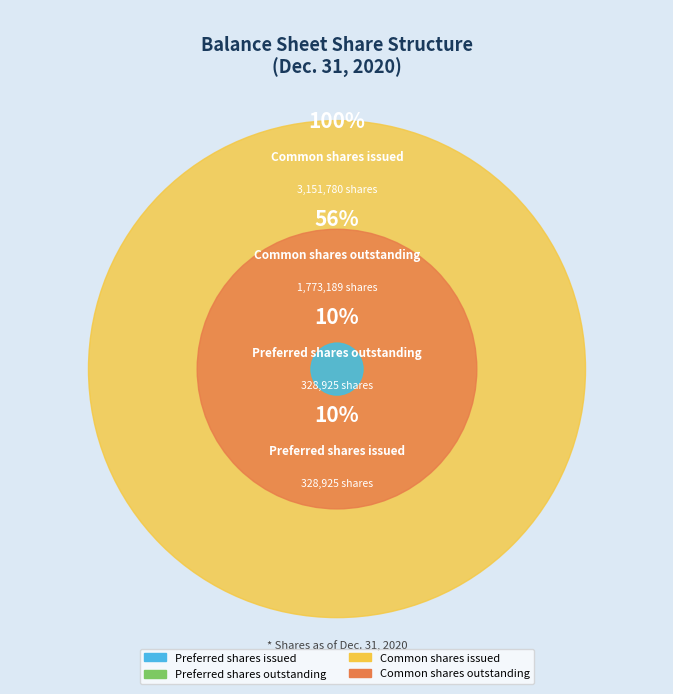

What is the ratio of the value at Preferred shares issued to the value at Preferred shares outstanding?

1.0